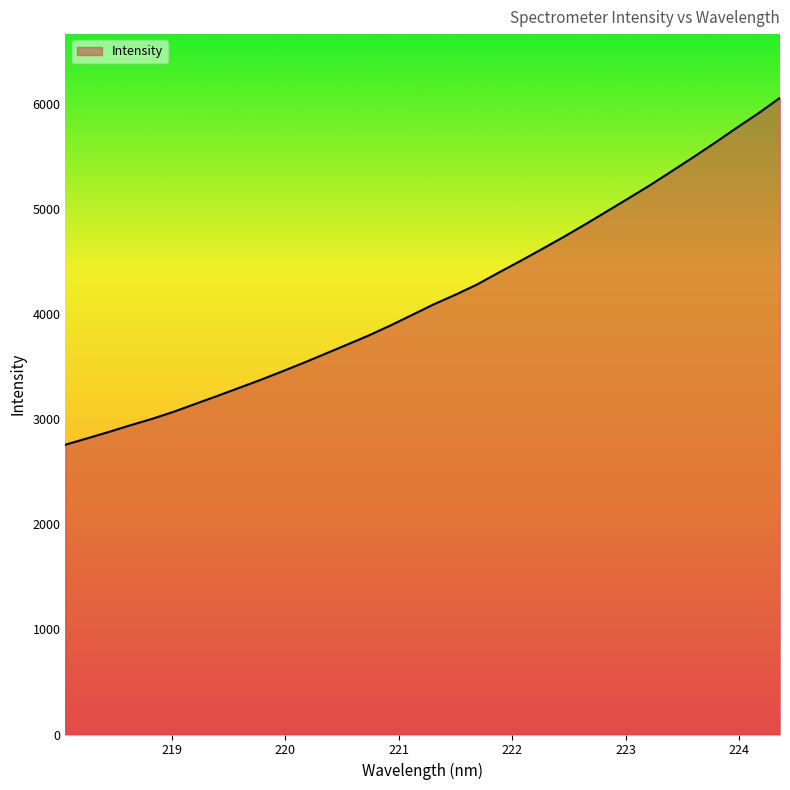

What is the maximum value shown in the chart?

6055.5